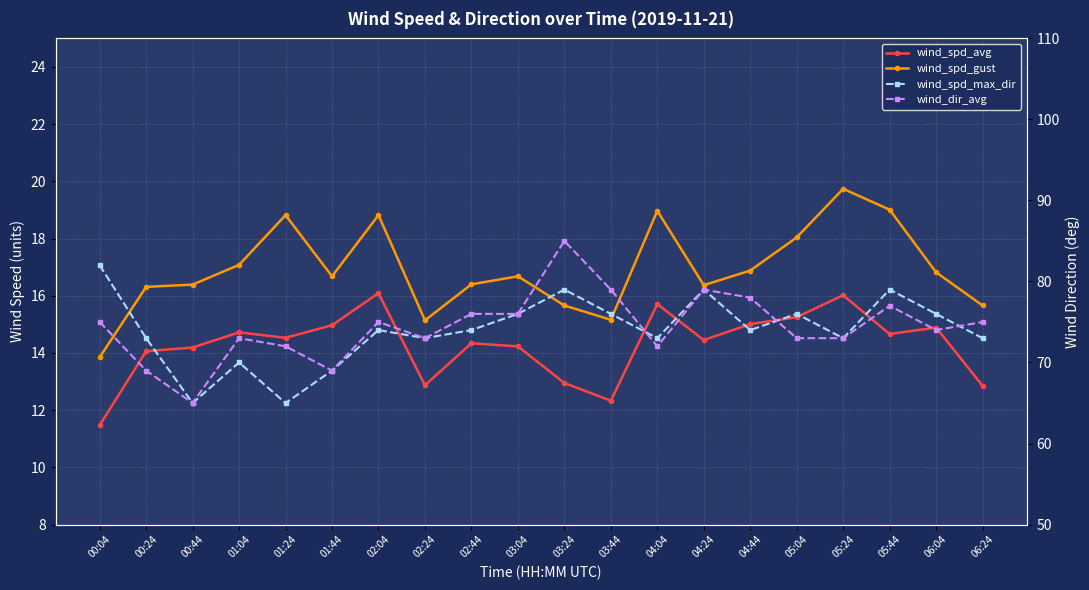

True or false: wind_spd_max_dir and wind_spd_gust cross at least once.

False